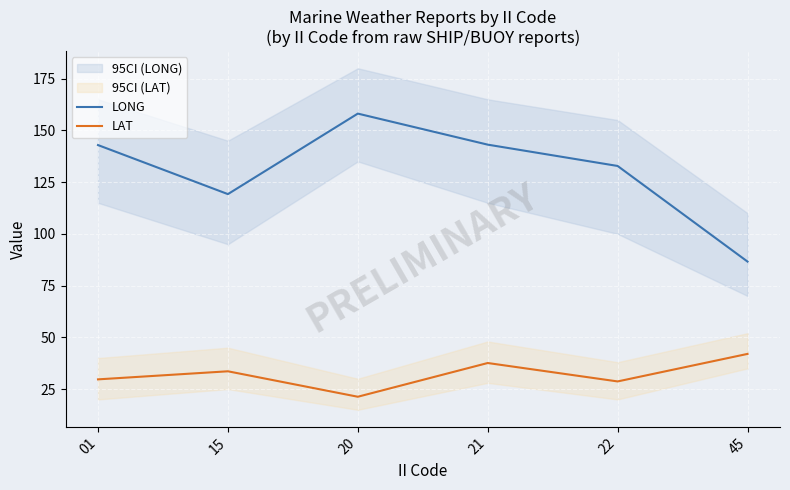

Which series has the largest total across all categories?

LONG